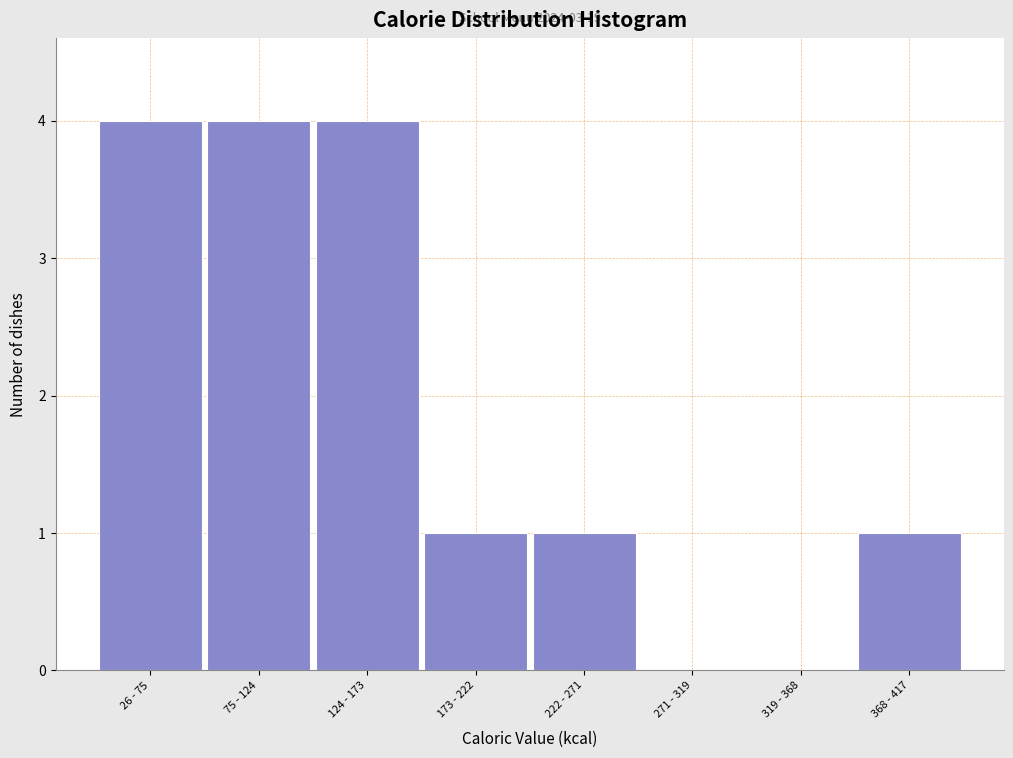

Reading right to left, list all the values displayed in this chart.

368 - 417=1	319 - 368=0	271 - 319=0	222 - 271=1	173 - 222=1	124 - 173=4	75 - 124=4	26 - 75=4